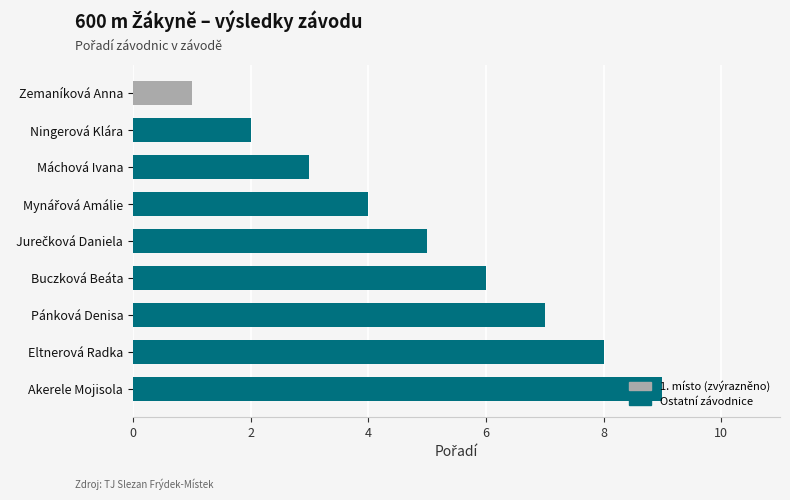

The chart shows a value of 3 at Akerele Mojisola. True or false?

False